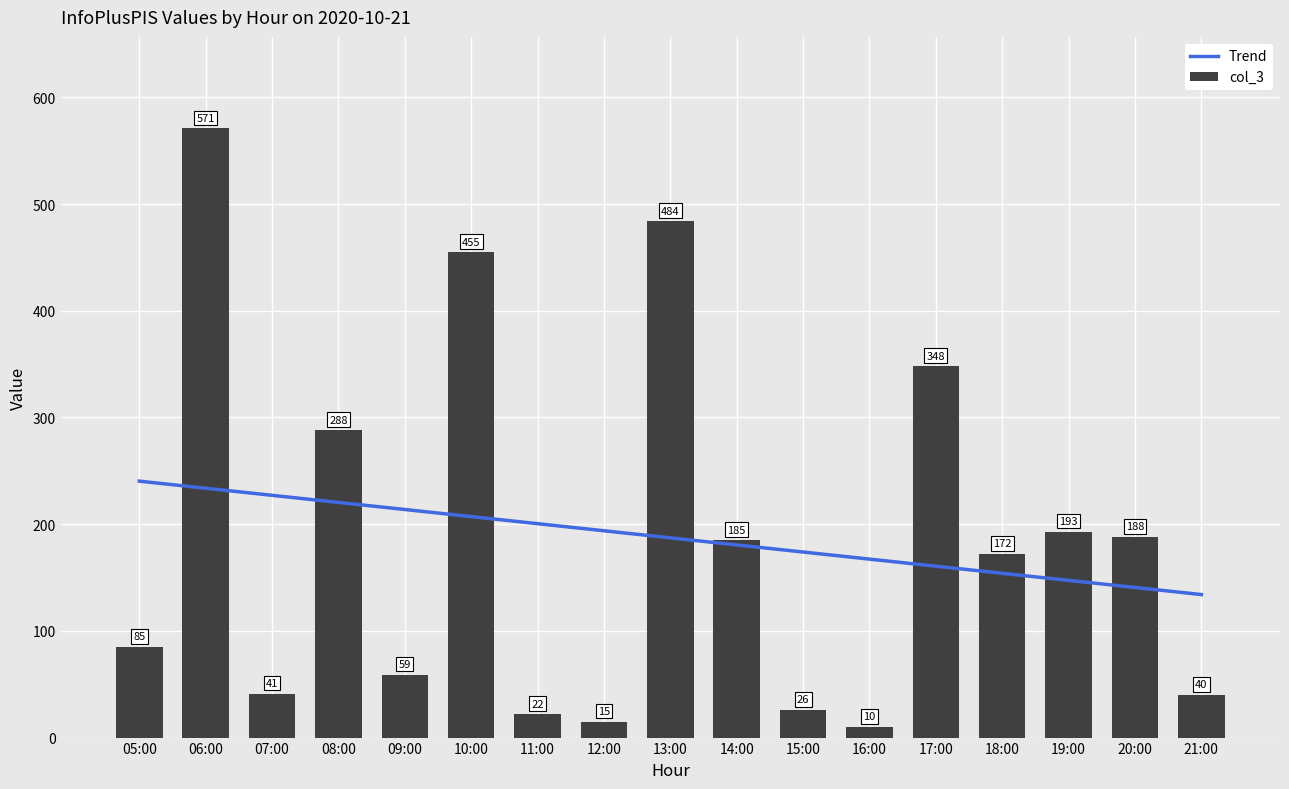

What is the label of the 4th bar from the left?

08:00